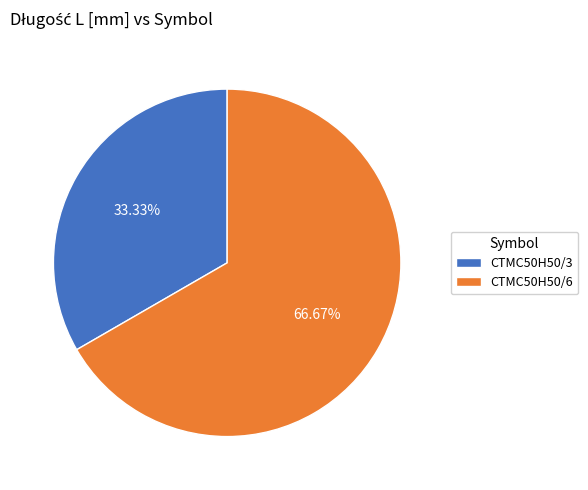

Does CTMC50H50/6 represent more than half of the total?

Yes